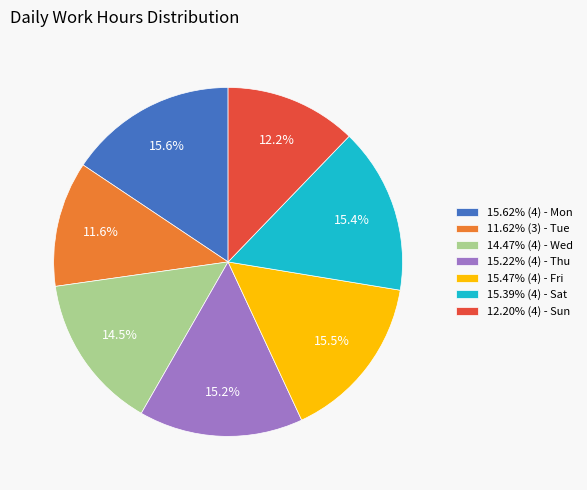

Is there a majority slice in this chart?

No